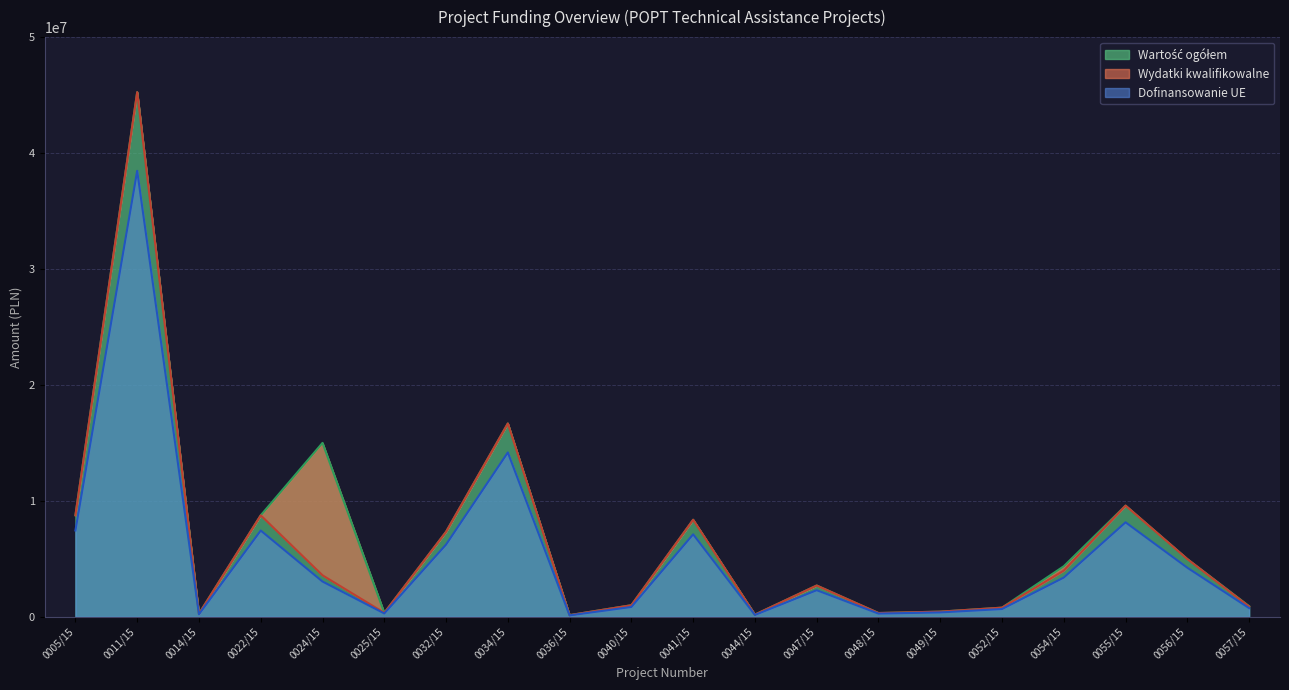

What is the greatest value displayed?

45252103.0